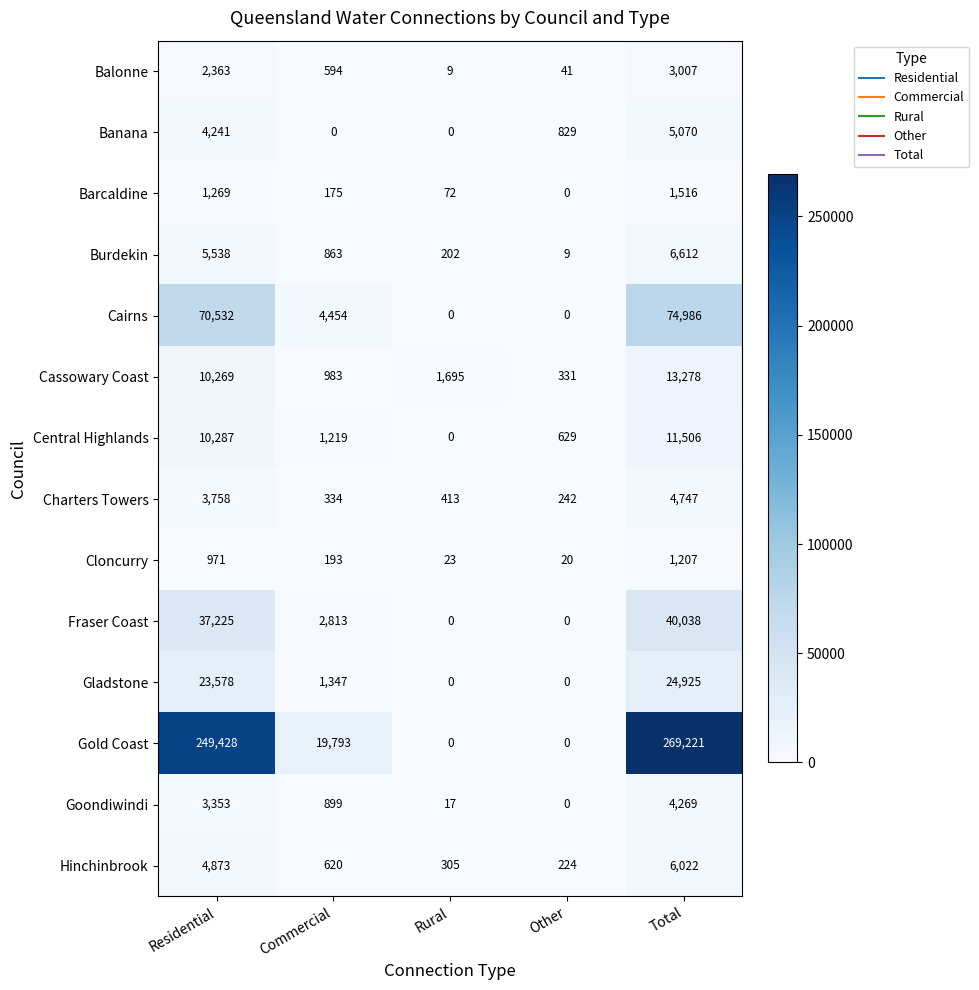

The Barcaldine series shows 2440 at Total. True or false?

False